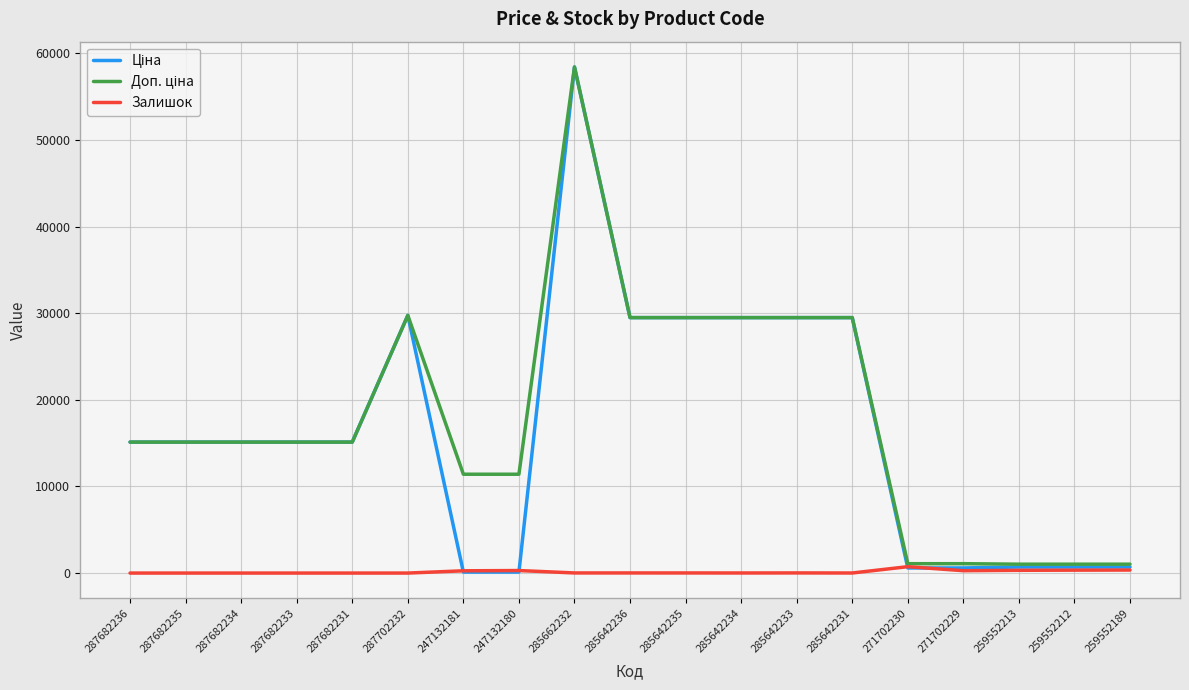

The Залишок series shows 0.0 at 287682235. True or false?

True